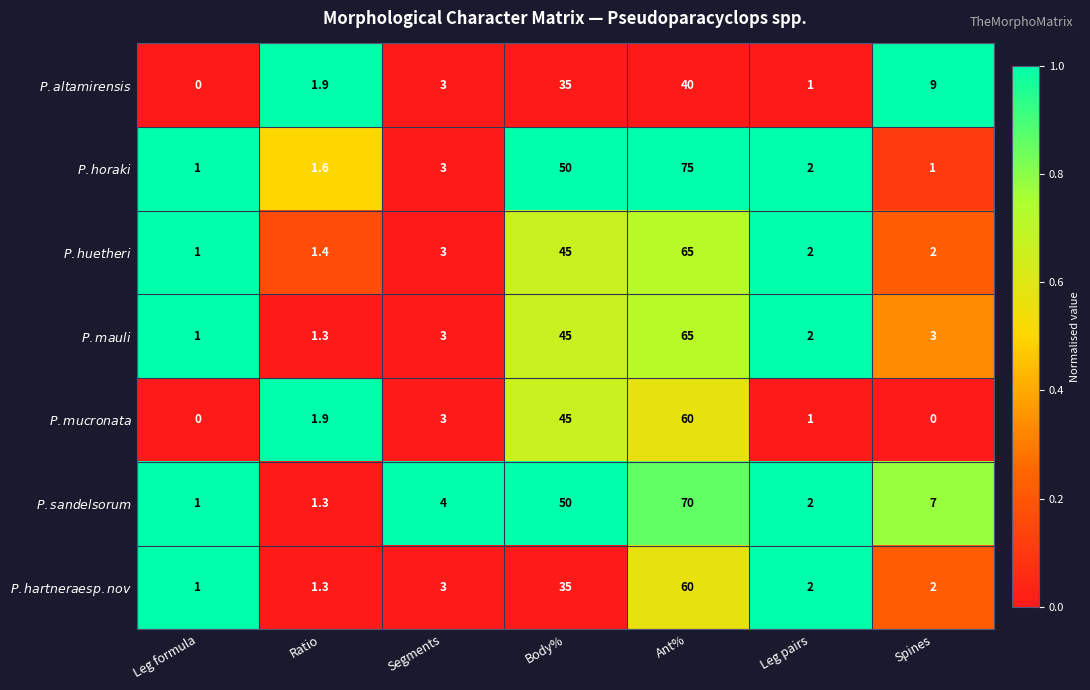

How many data points does each series have?

7